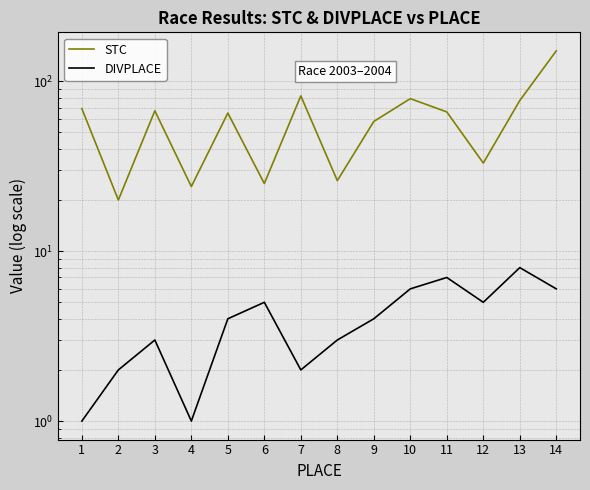

At which label is STC closest to 85?

7